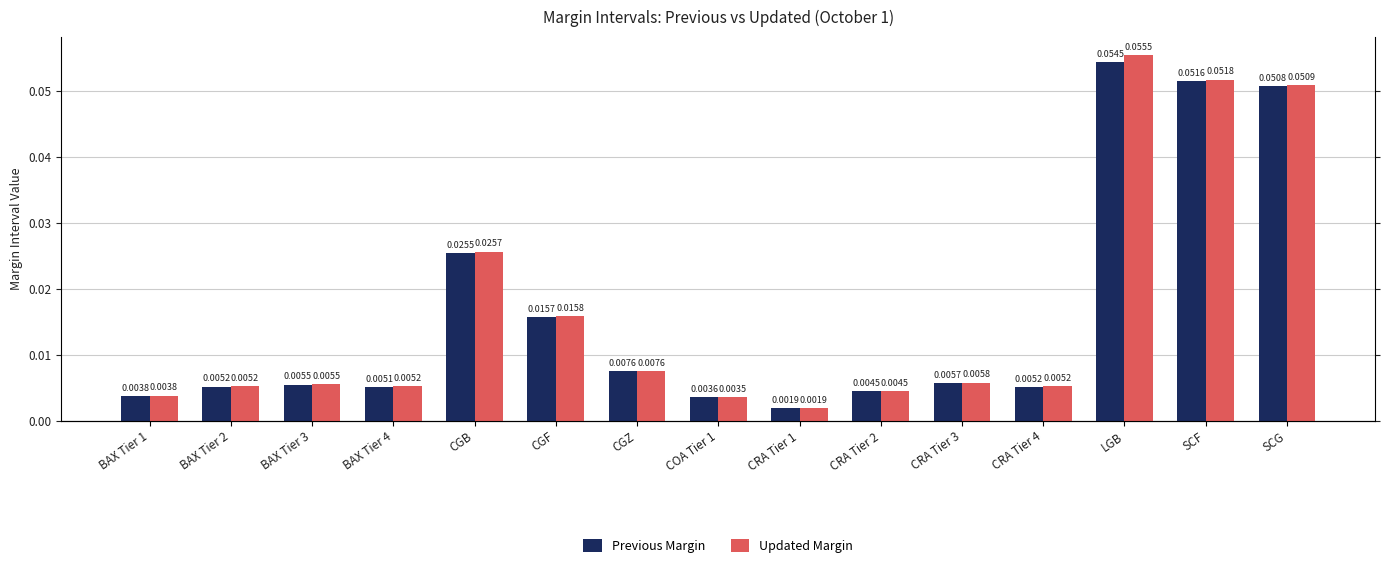

Count the number of data series in this chart.

2